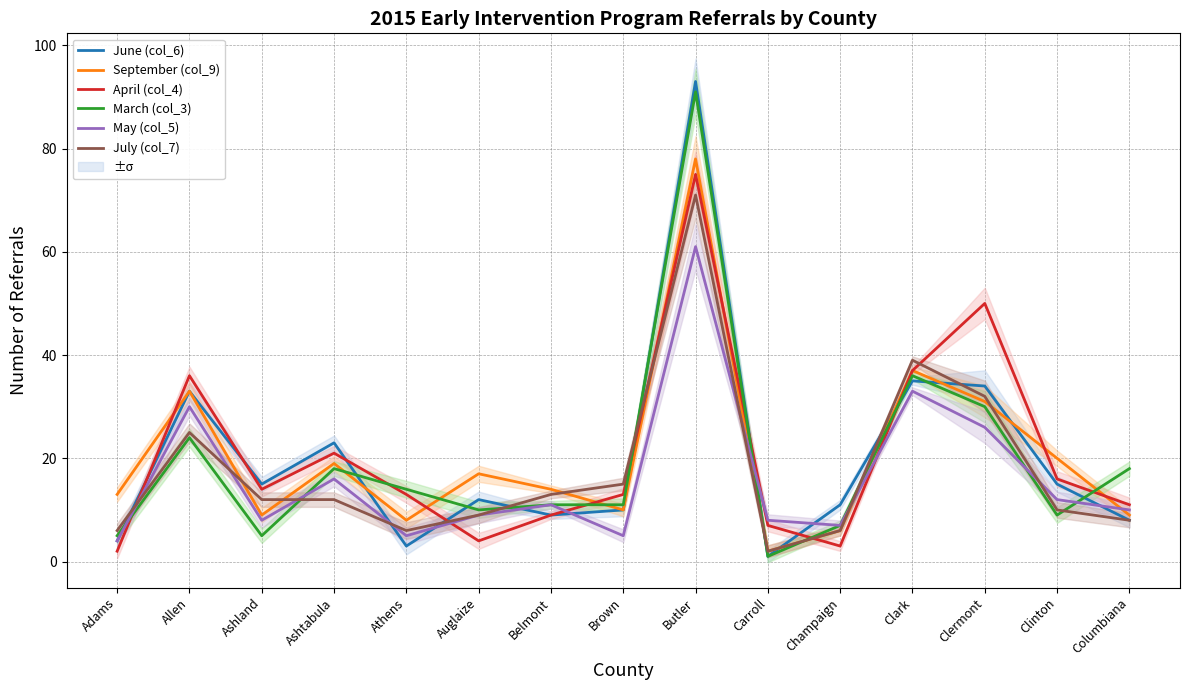

At which label is September (col_9) closest to 40?

Clark